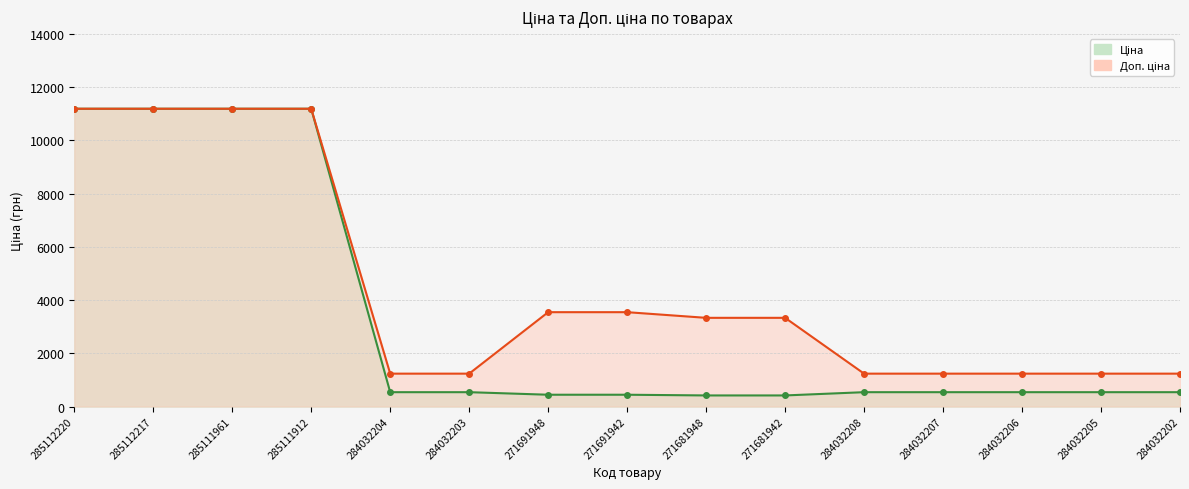

What position from the right is 285111912?

12